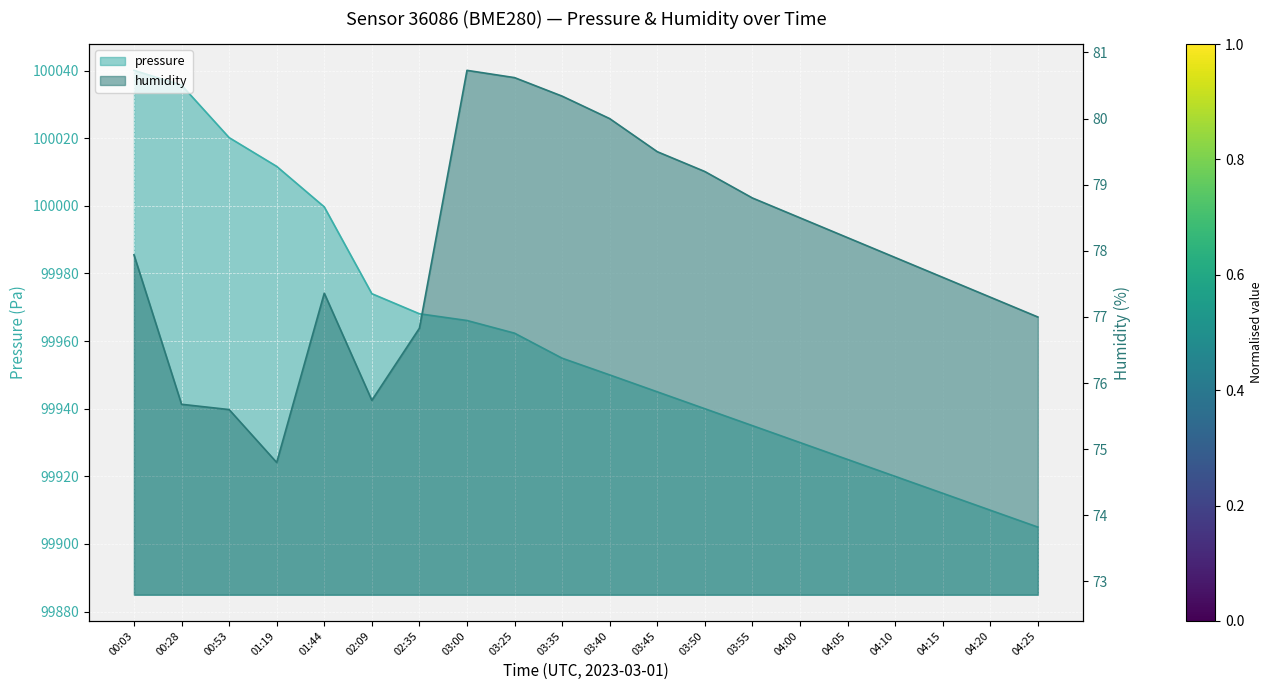

At how many categories does at least one series exceed 79992?

20